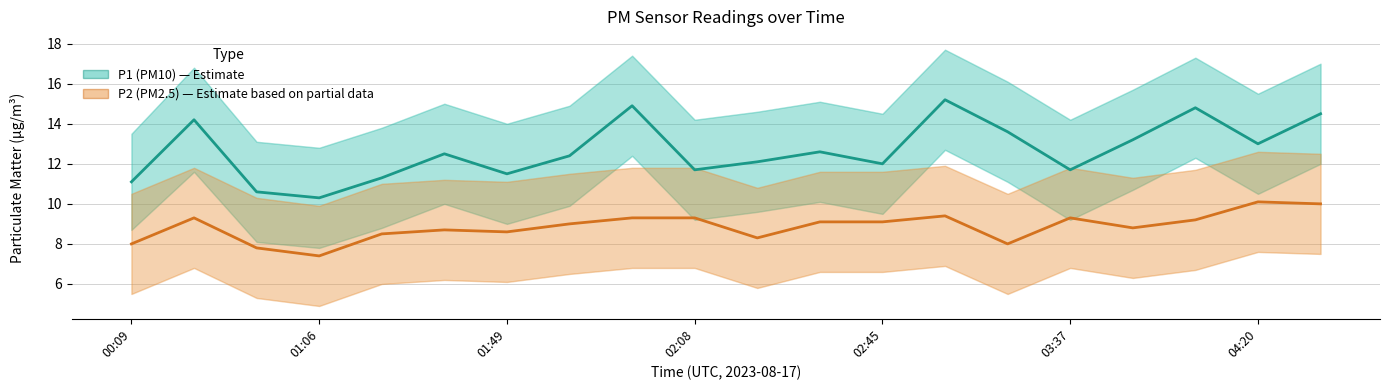

At how many categories does at least one series exceed 8?

20